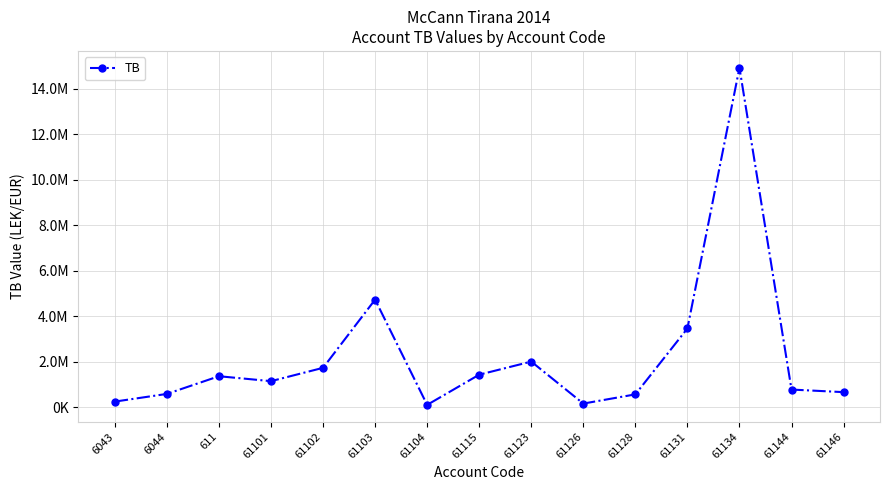

What is the label of the 15th point from the right?

6043